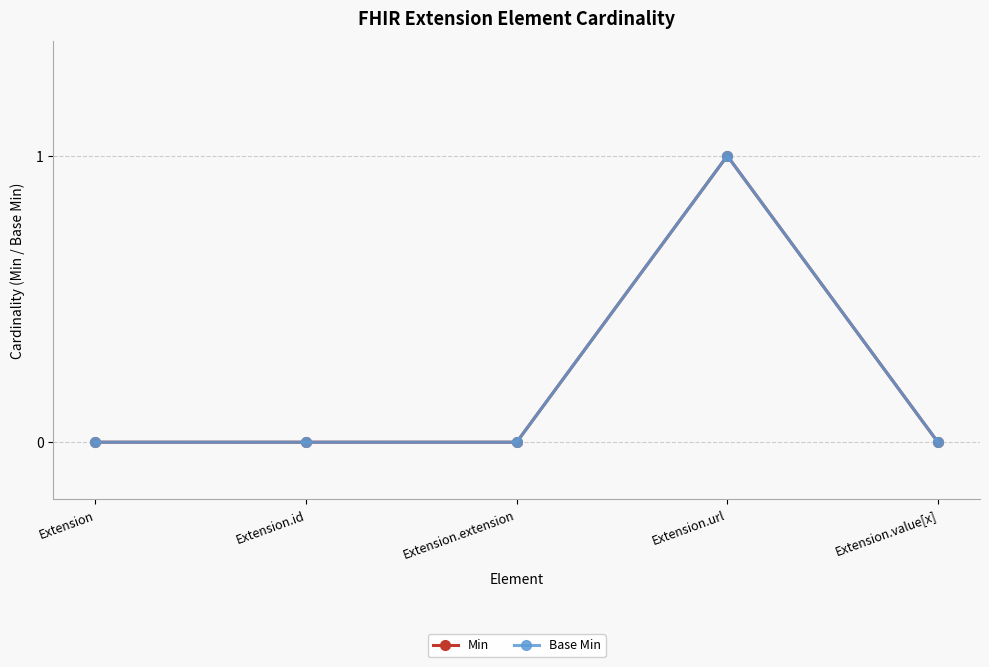

True or false: Min and Base Min intersect in this chart.

False